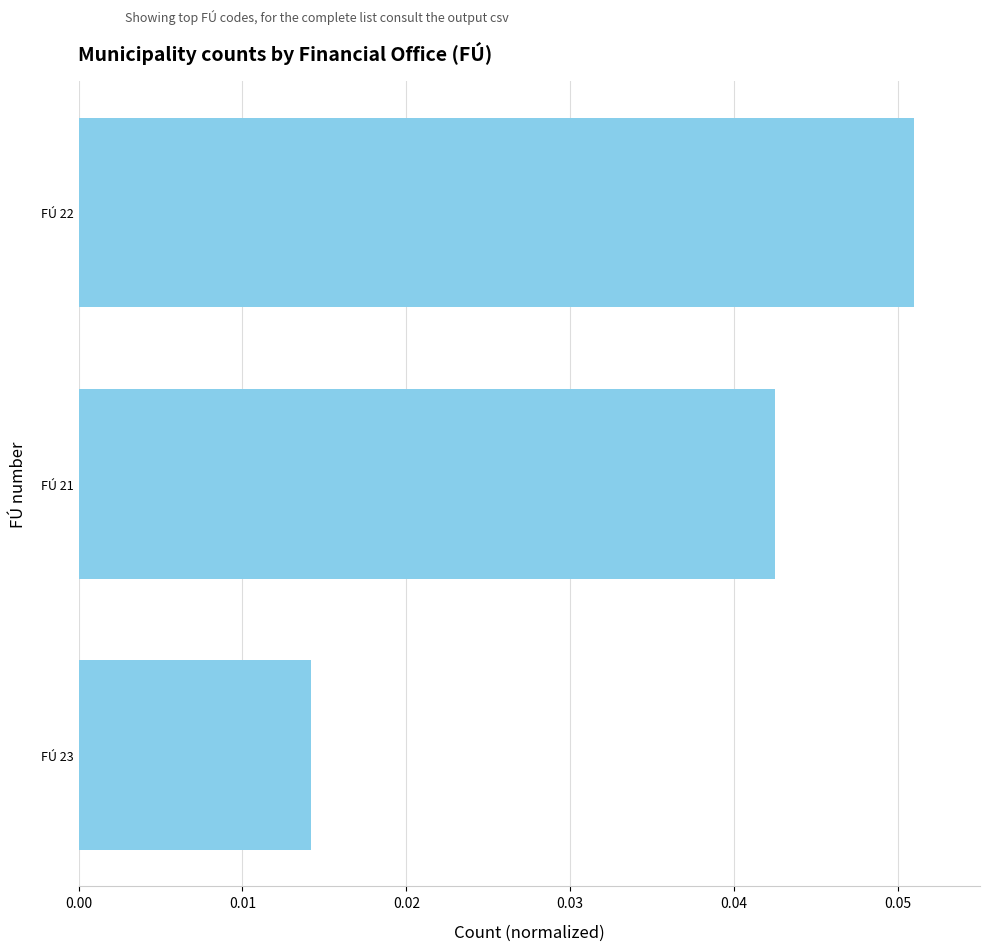

List the labels in order of value, largest first.

FÚ 22, FÚ 21, FÚ 23